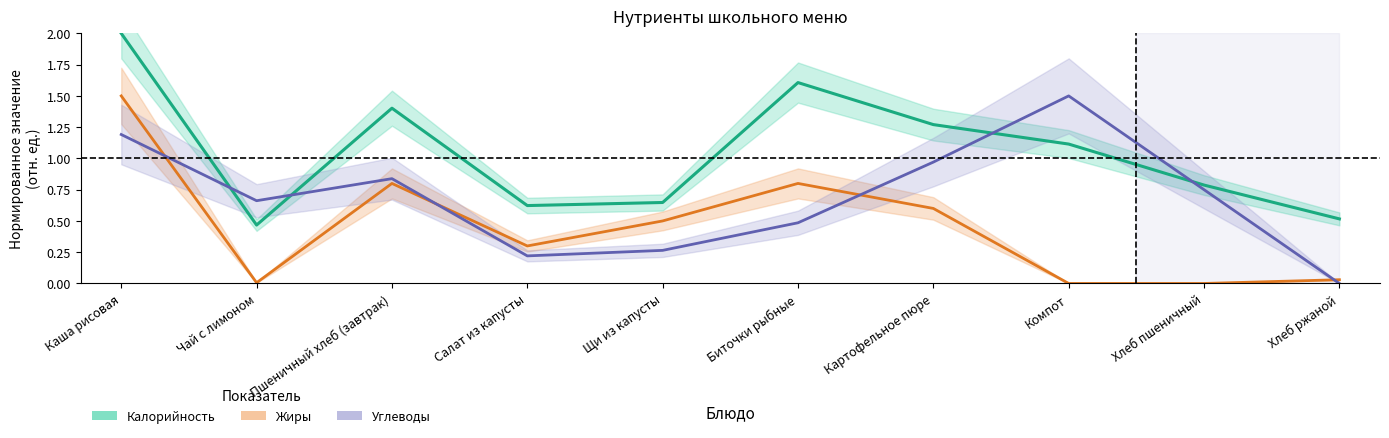

How many series are shown in this chart?

3